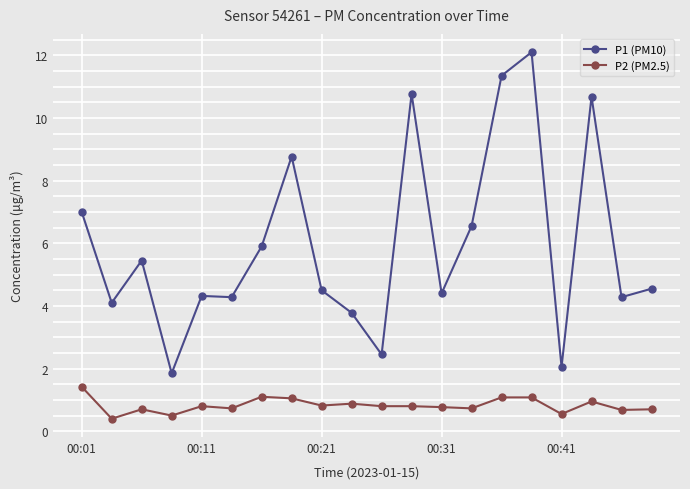

What is the minimum value shown in the chart?

0.4